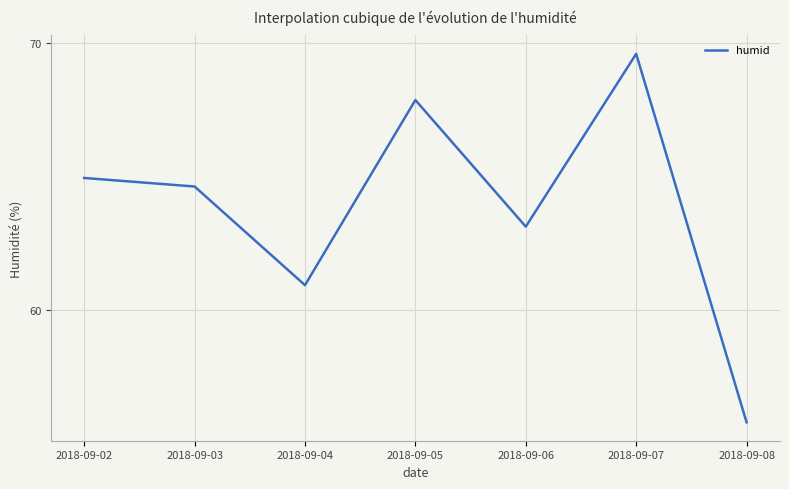

Where does the data first go above 64?

2018-09-02